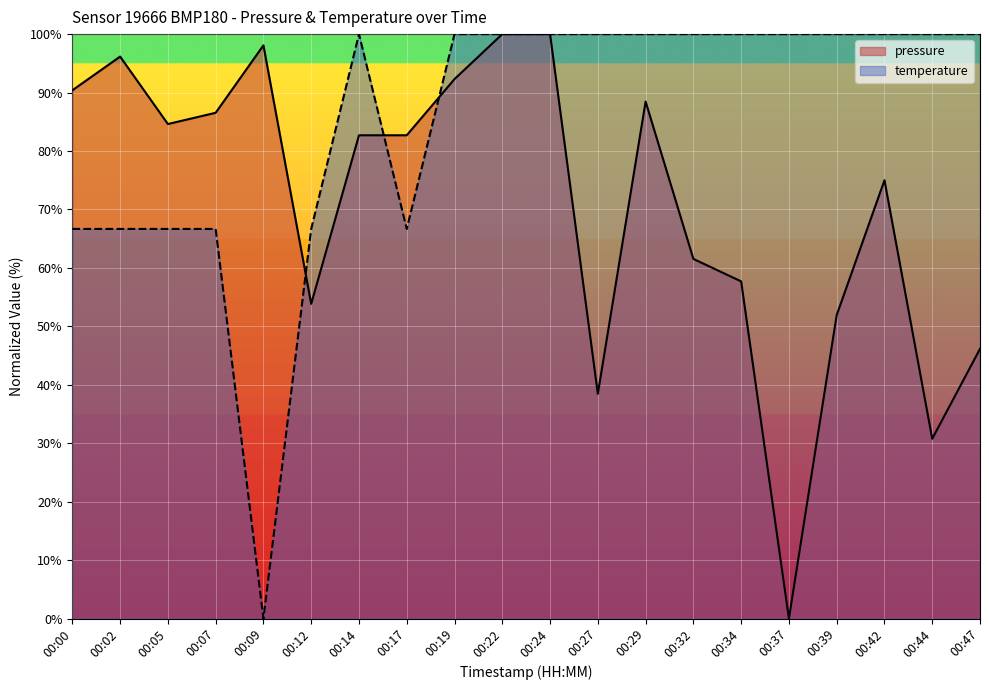

What is the difference between the maximum and minimum values in the temperature series?

100.0